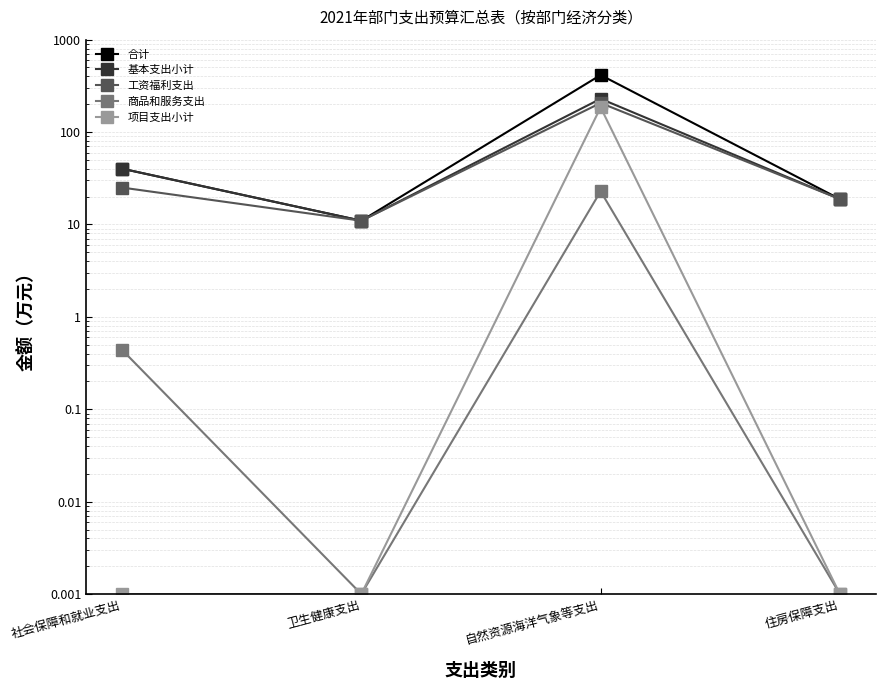

Which series has the largest total across all categories?

合计